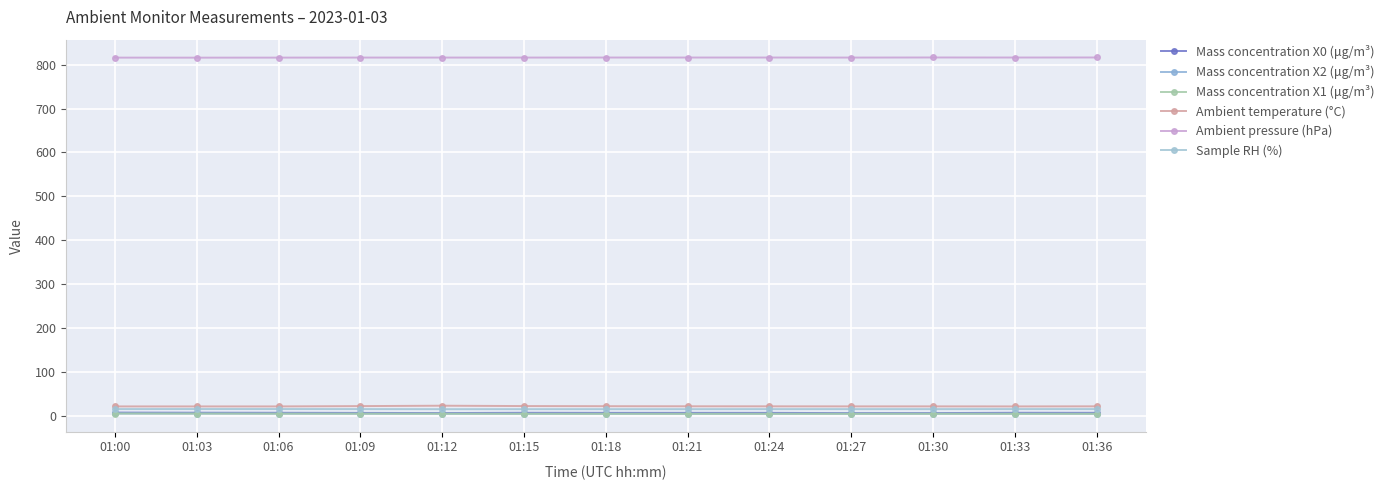

Which label corresponds to the smallest value in the chart?

01:21